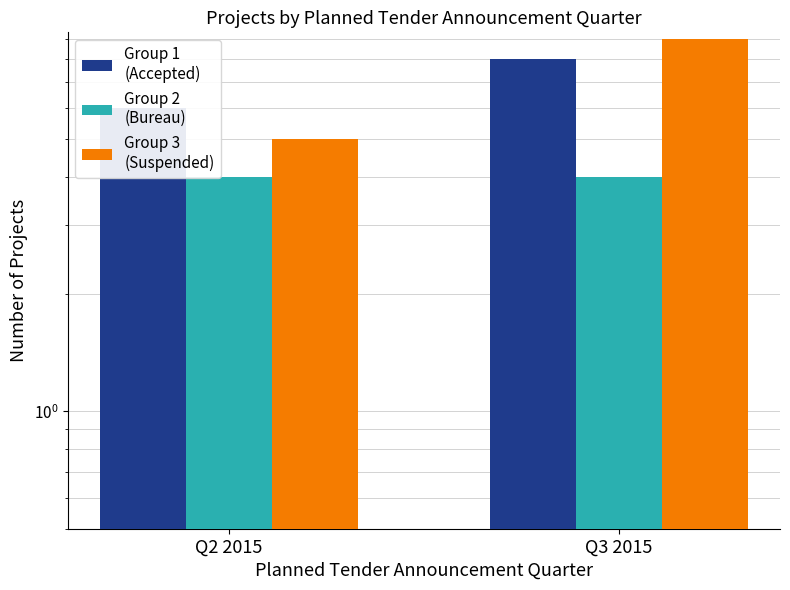

Which category has the highest value across all series?

Q3 2015